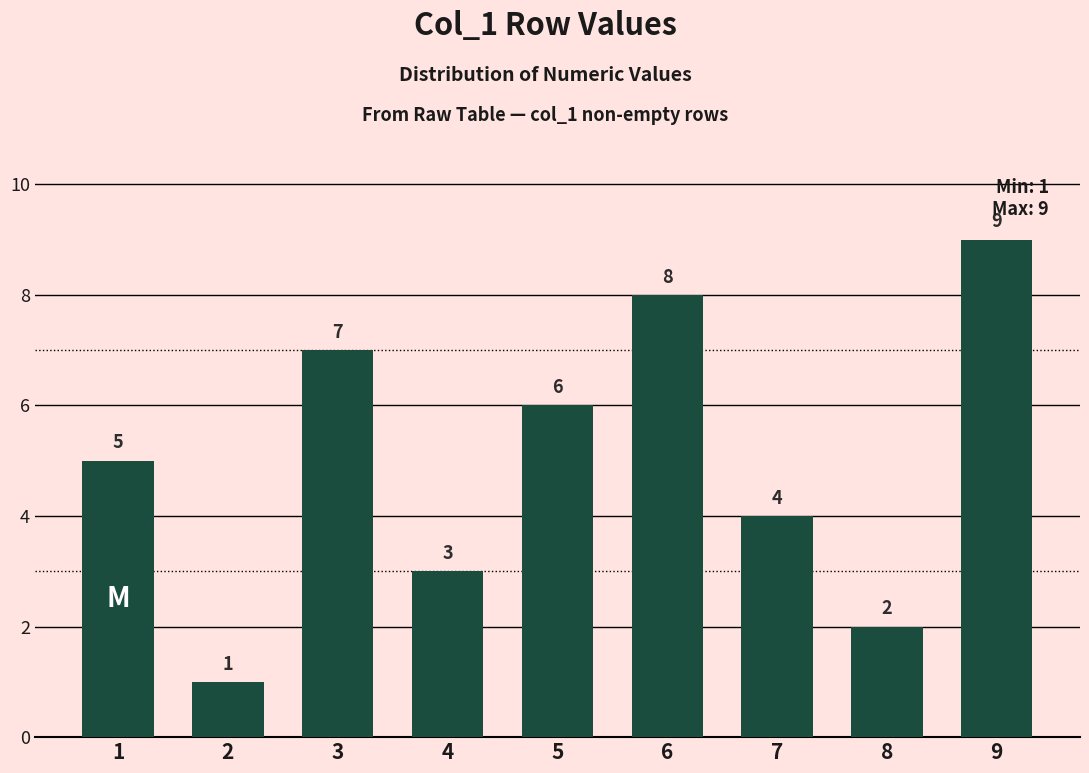

Which category has the highest value across all series?

9